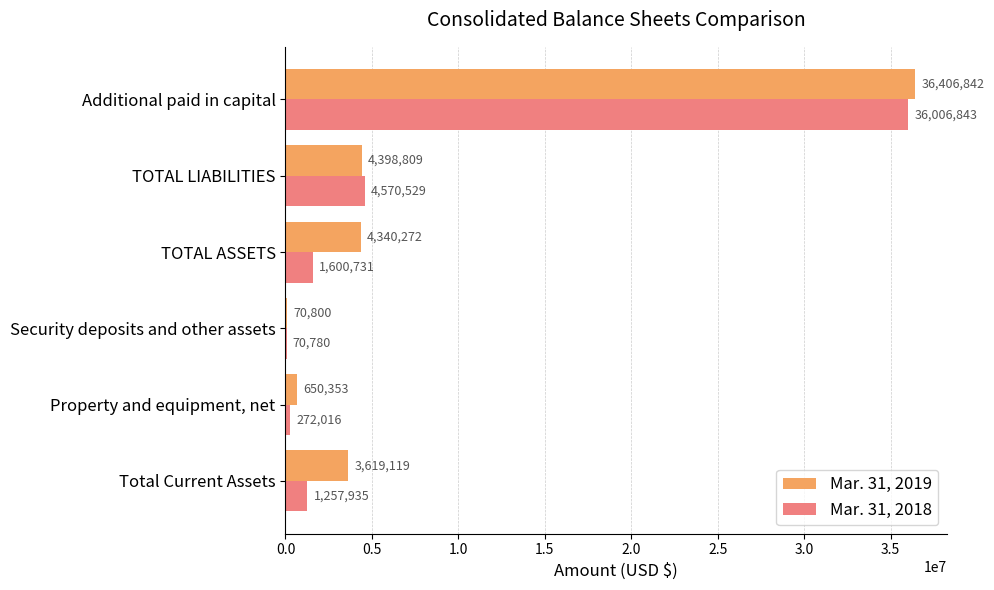

What is the maximum value for Mar. 31, 2019?

36406842